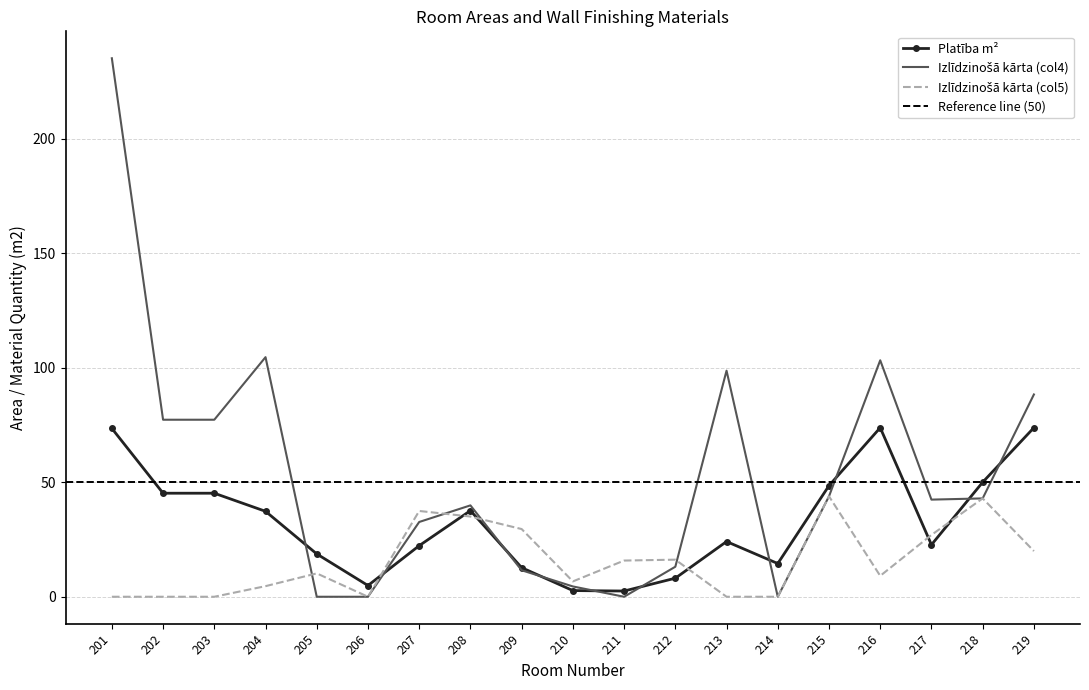

Which label corresponds to the largest value in the chart?

201